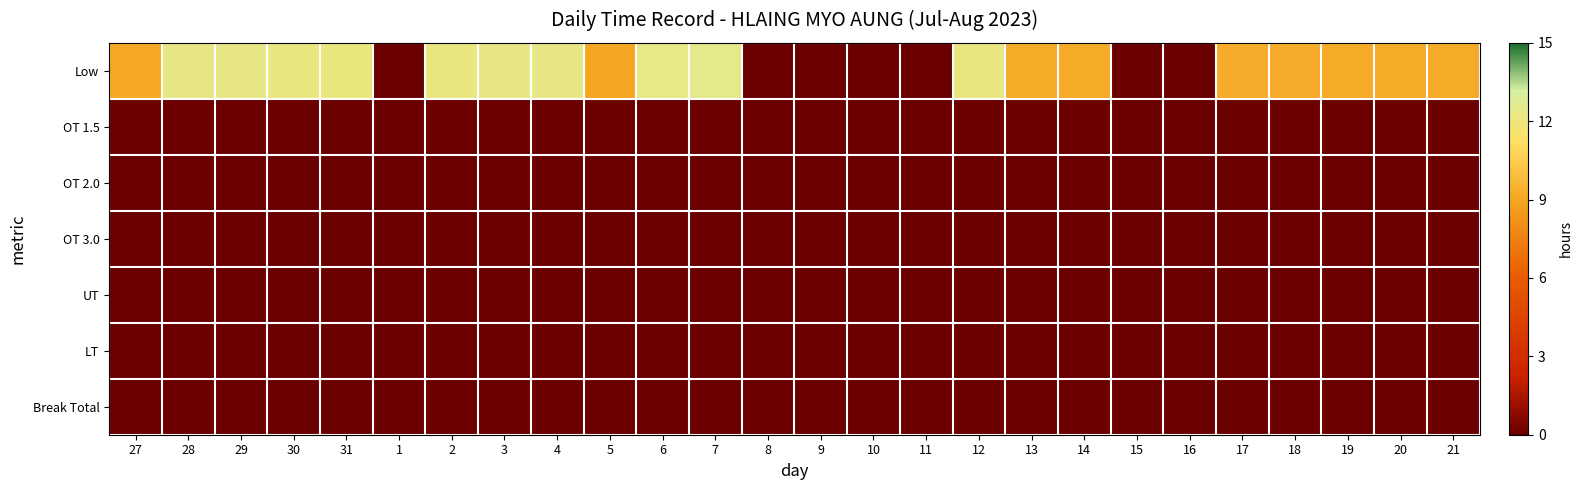

What is the total value across all series at 29?

12.2